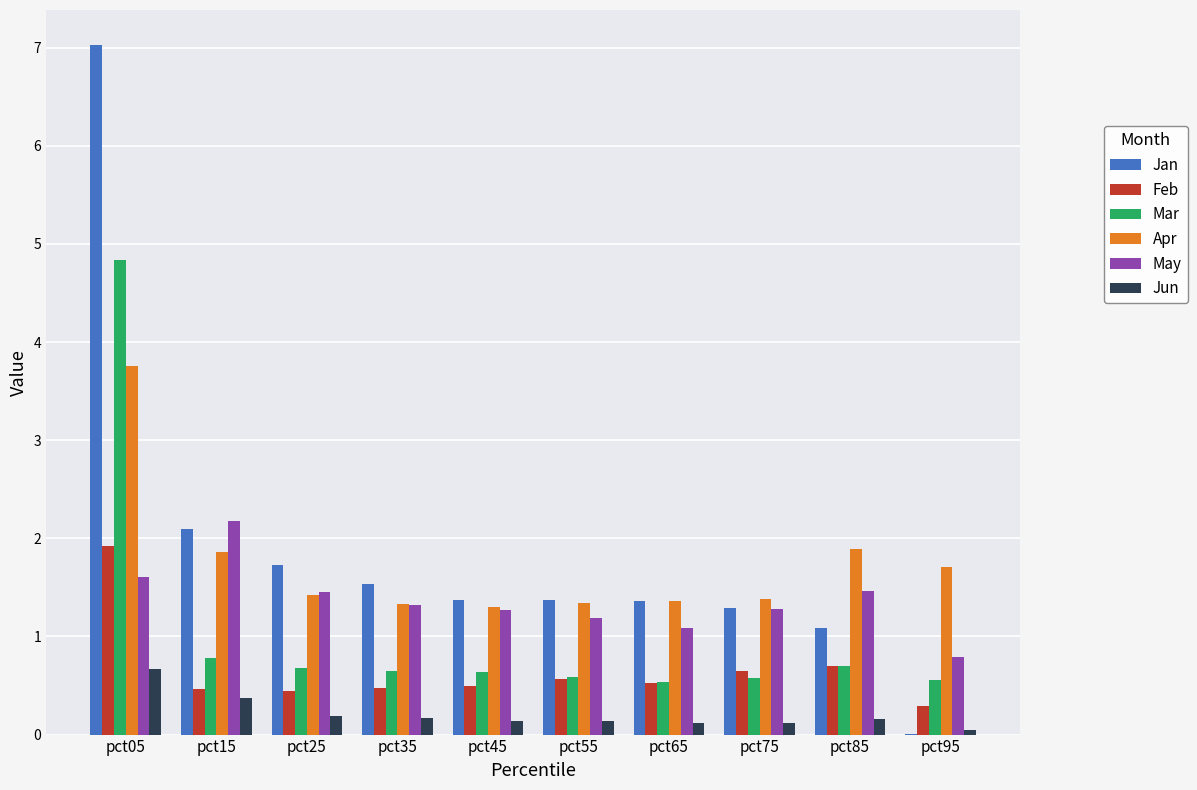

How many groups of bars are there?

10